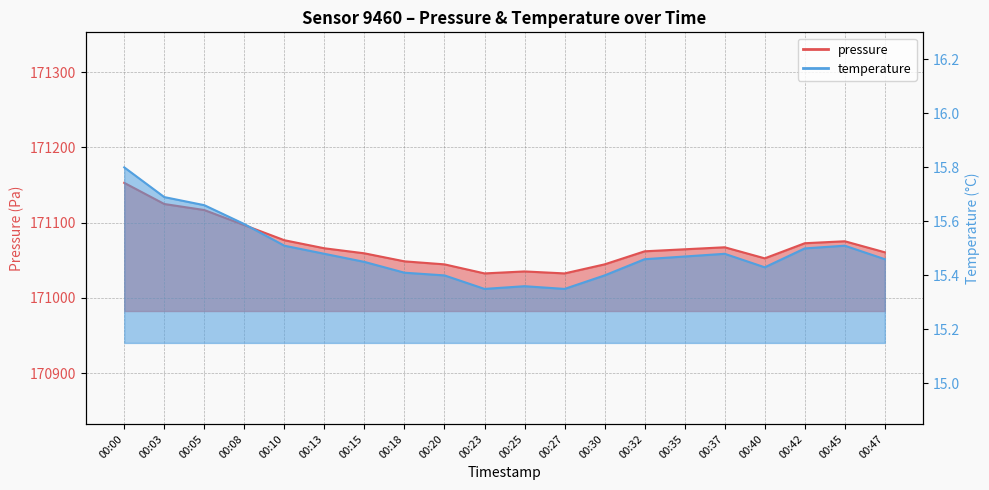

What is the value of the pressure point at the 12th from the left?

171032.5